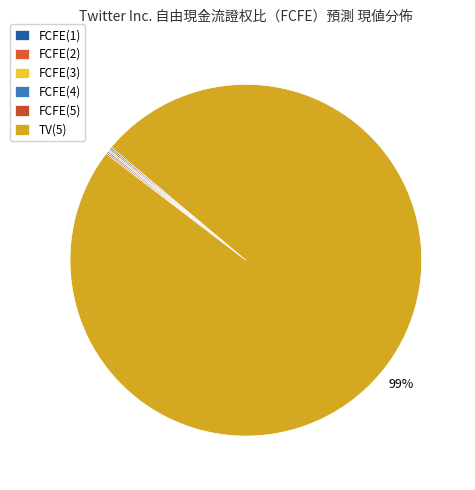

What percentage is NOT represented by FCFE(3)?

99.9%